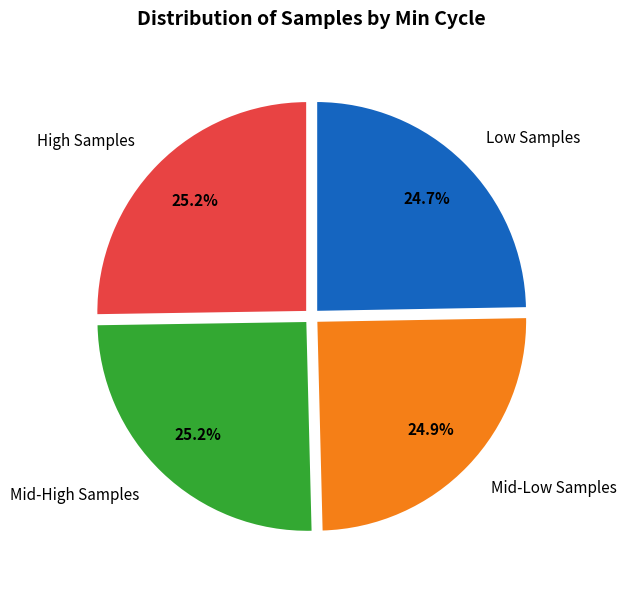

Count the number of slices in the pie.

4